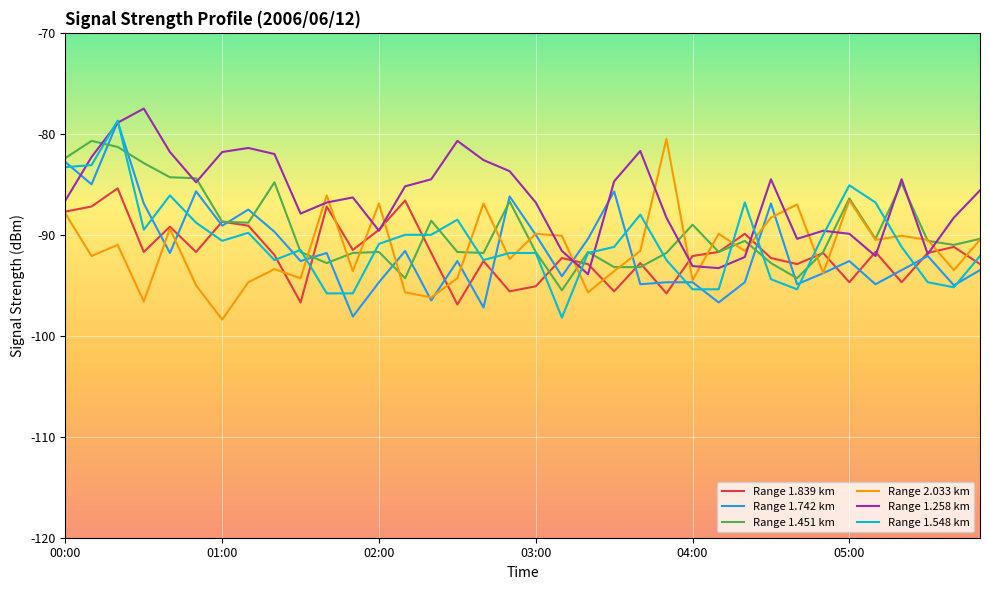

What is the minimum value shown in the chart?

-98.4